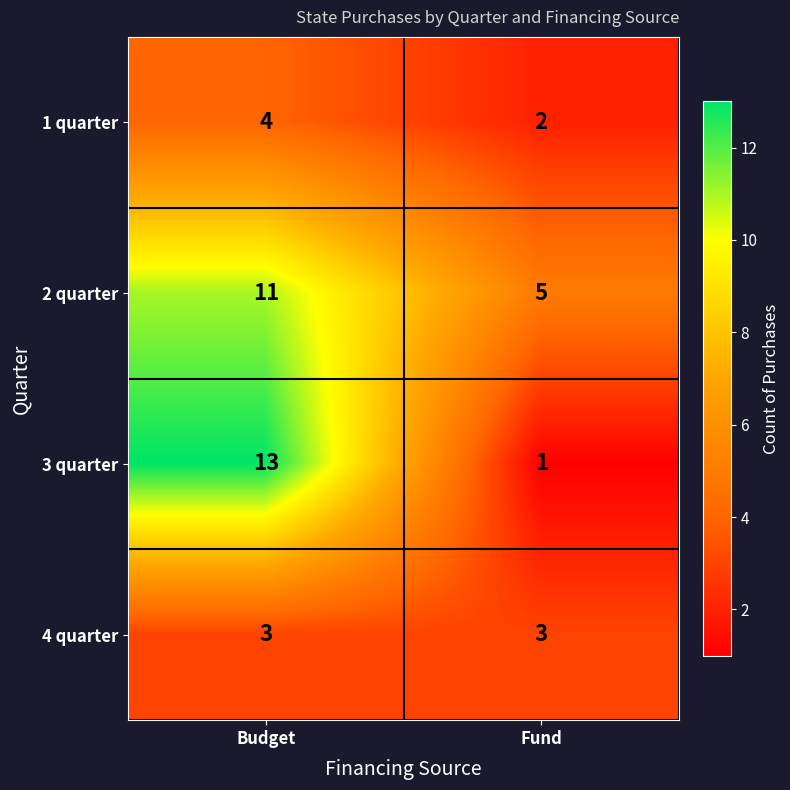

What is the sum of the 3 quarter values at Budget and Fund?

14